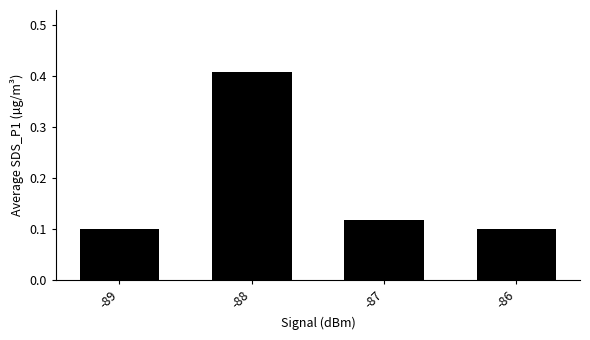

Is it true that the value at -89 is 0.1?

True